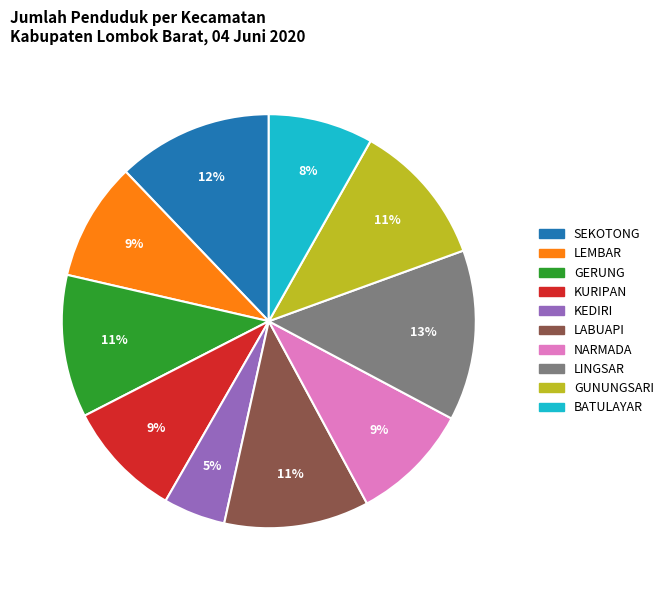

To the nearest percent, what portion does SEKOTONG represent?

12%